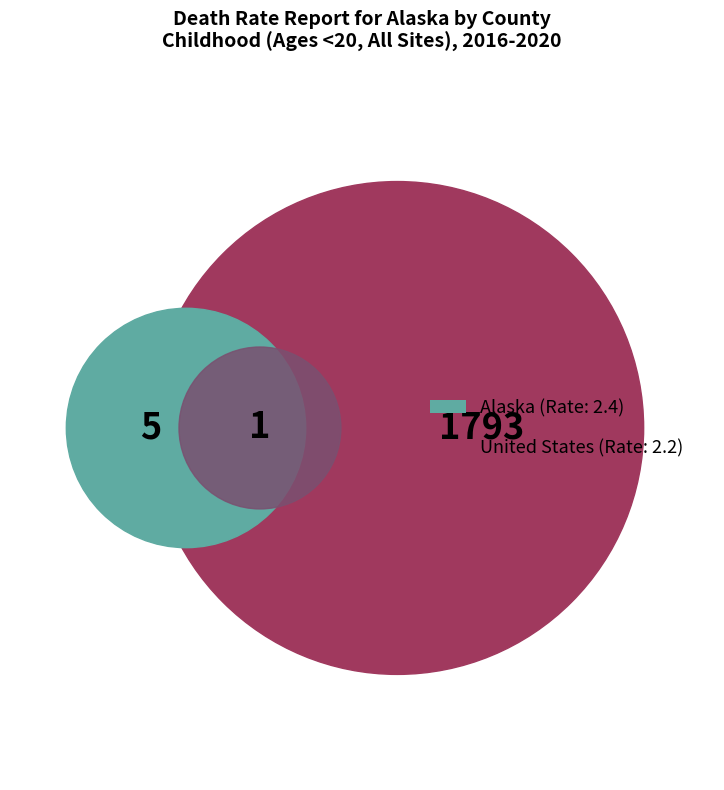

To the nearest percent, what is the difference between the United States and Alaska slice percentages?

4%